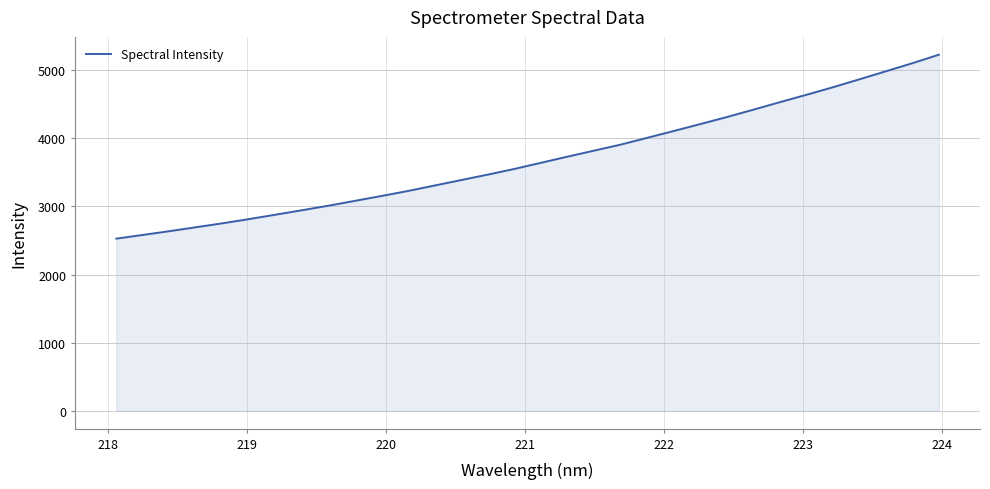

What is the difference between the maximum and minimum values?

2700.4